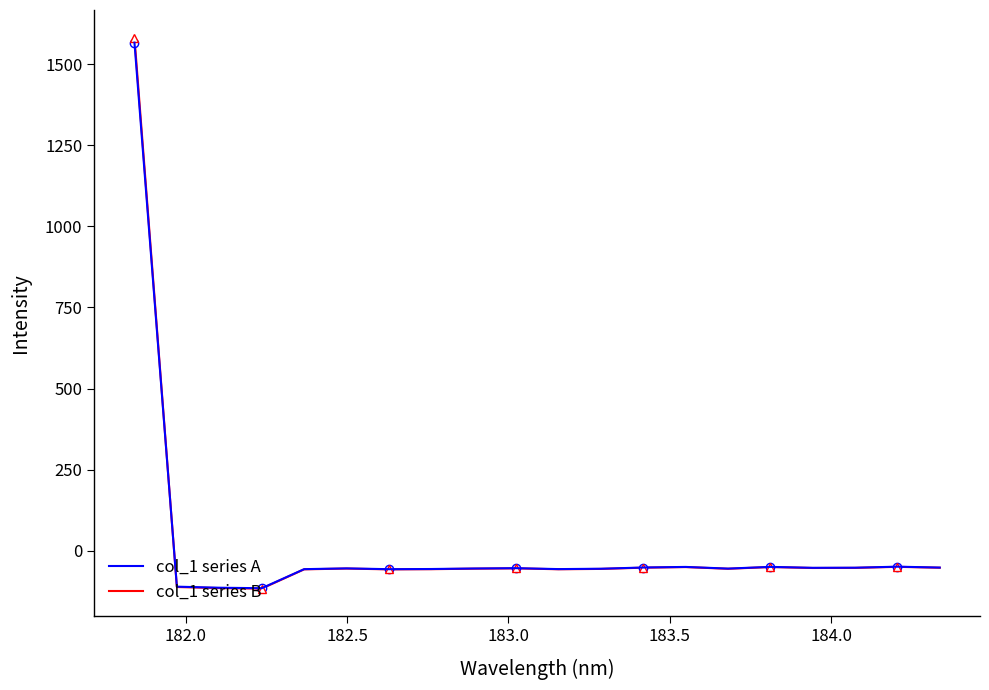

Which series has the largest total across all categories?

col_1 series B